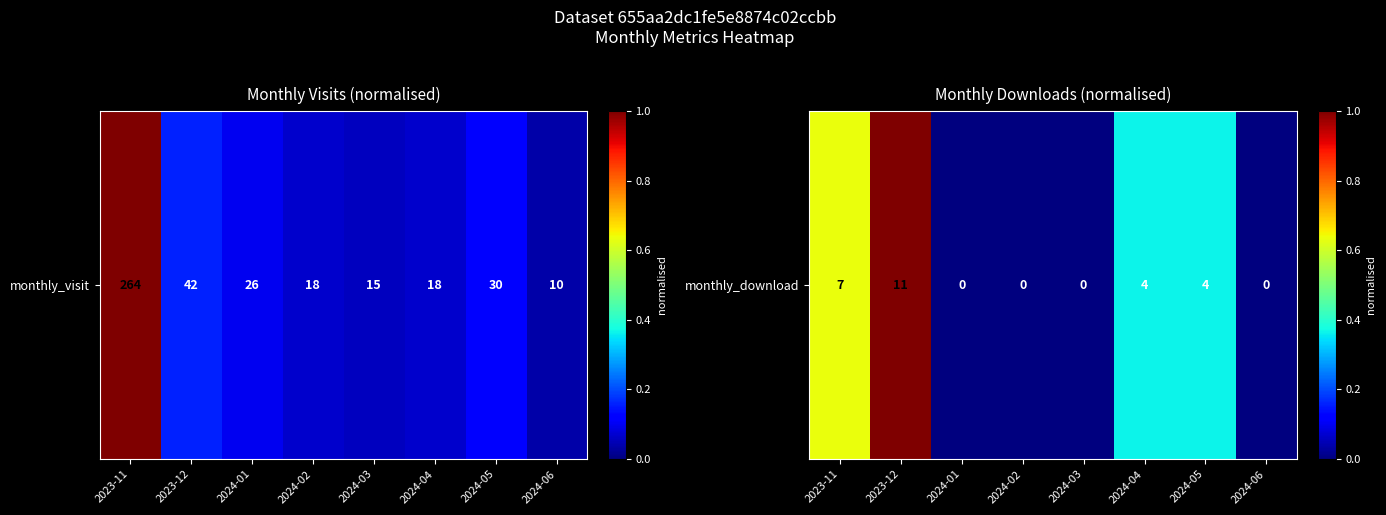

Rank the categories by value from highest to lowest.

2023-12, 2023-11, 2024-04, 2024-05, 2024-01, 2024-02, 2024-03, 2024-06